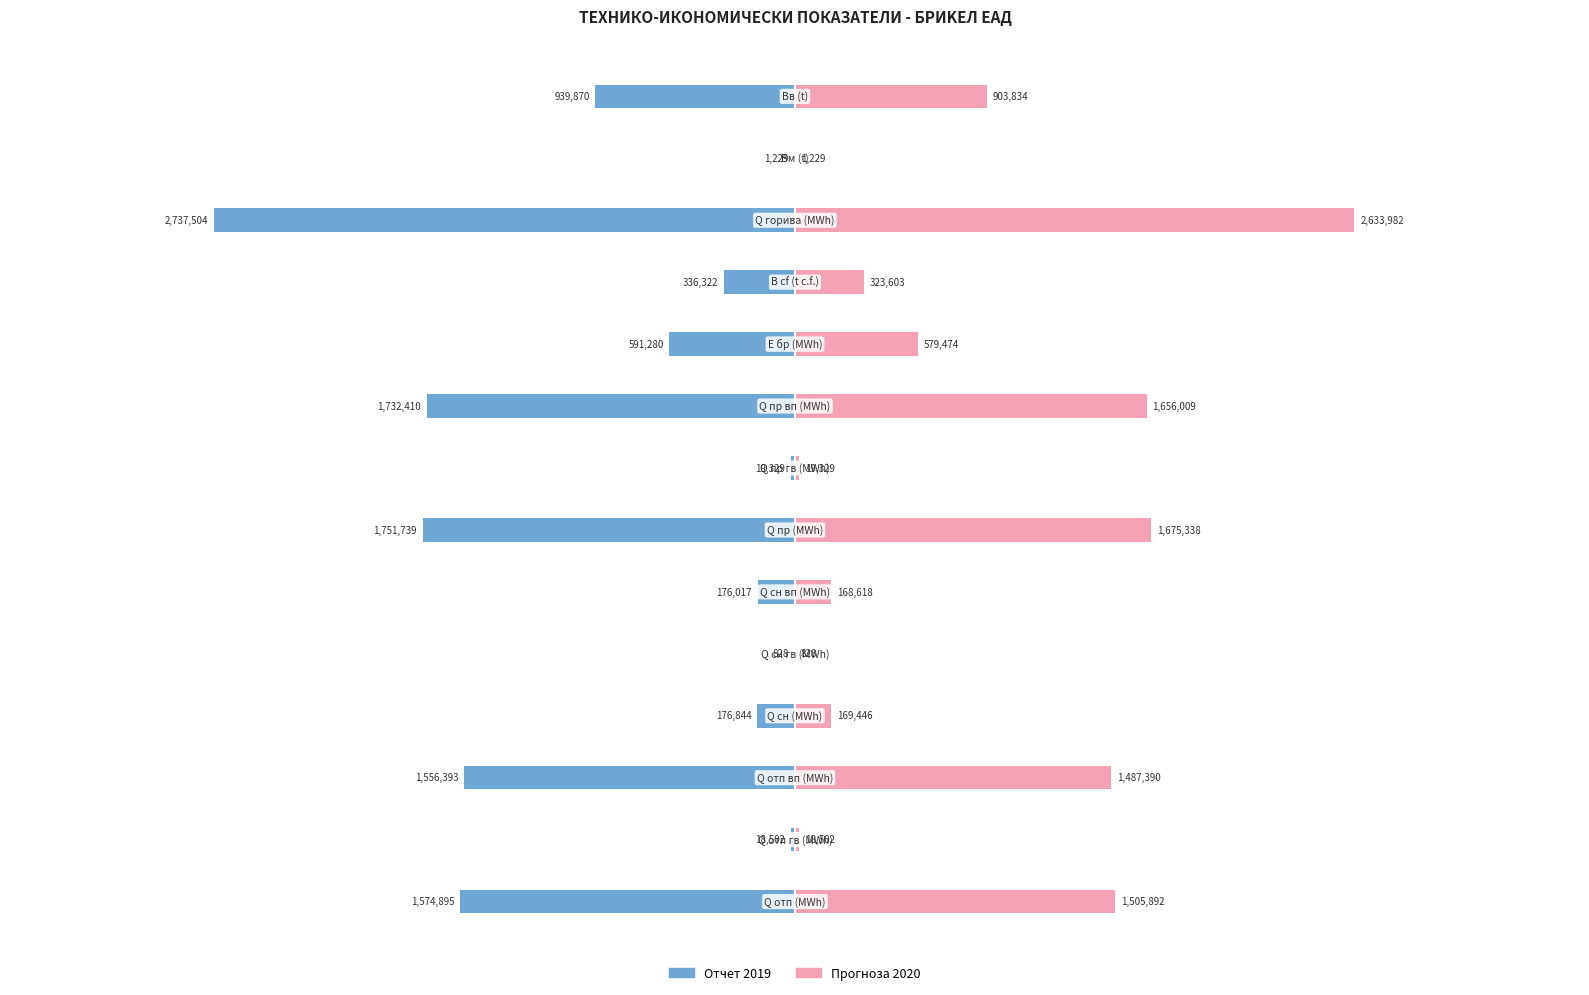

Reading left to right, what are all the values shown in this chart?

Отчет 2019: 0=-1574894.7	1=-18501.8	2=-1556392.9	3=-176844.3	4=-827.5	5=-176016.8	6=-1751739.0	7=-19329.4	8=-1732409.6	9=-591279.9	10=-336321.9	11=-2737503.9	12=-1229.2	13=-939869.9
Прогноза 2020: 0=1505892.3	1=18501.8	2=1487390.5	3=169445.7	4=827.5	5=168618.2	6=1675338.0	7=19329.4	8=1656008.6	9=579474.1	10=323603.5	11=2633981.9	12=1229.2	13=903834.2